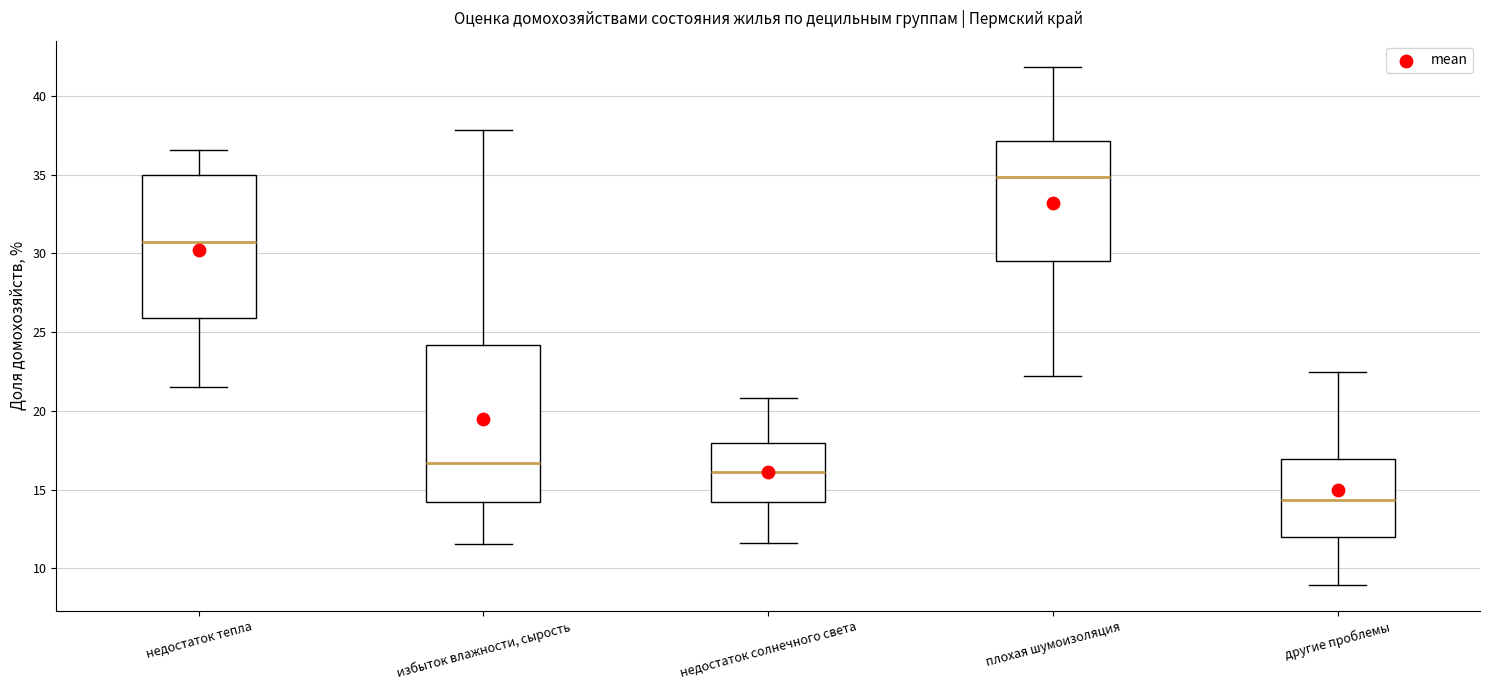

Comparing the boxes themselves (not the whiskers), which one is the tallest?

избыток влажности, сырость